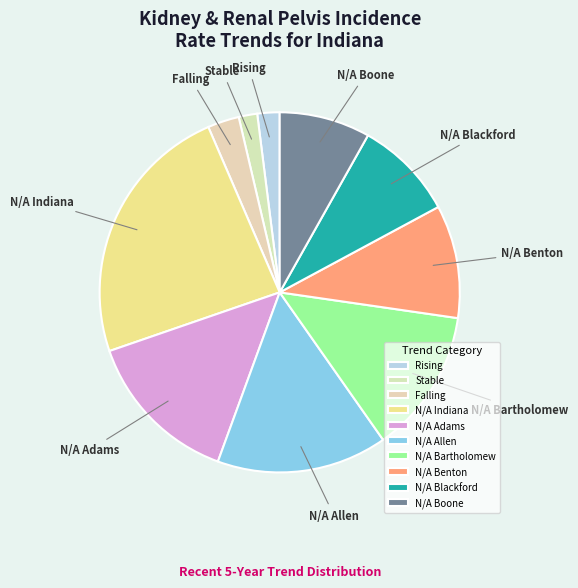

Which slice is the largest?

N/A Indiana